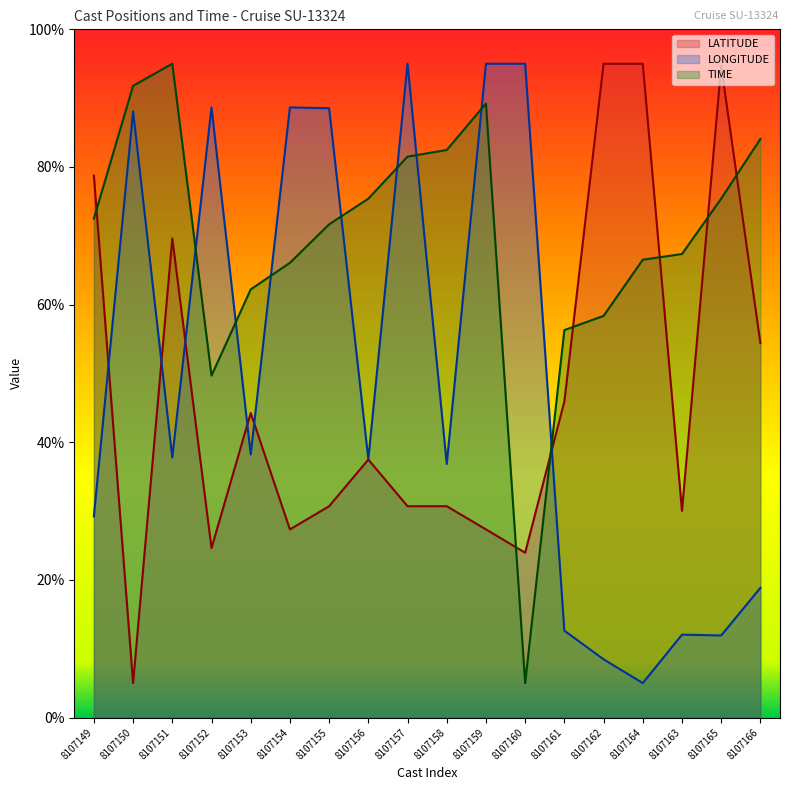

Reading left to right, list all the values displayed in this chart.

LATITUDE: 78.8	5.0	69.6	24.6	44.2	27.3	30.7	37.5	30.7	30.7	27.3	23.9	45.9	95.0	95.0	30.0	94.7	54.4
LONGITUDE: 29.2	88.1	37.8	88.7	38.2	88.7	88.5	37.5	95.0	36.8	95.0	95.0	12.6	8.5	5.0	12.0	11.9	18.8
TIME: 72.5	91.8	95.0	49.7	62.2	66.1	71.7	75.4	81.5	82.5	89.2	5.0	56.3	58.4	66.5	67.4	75.4	84.1